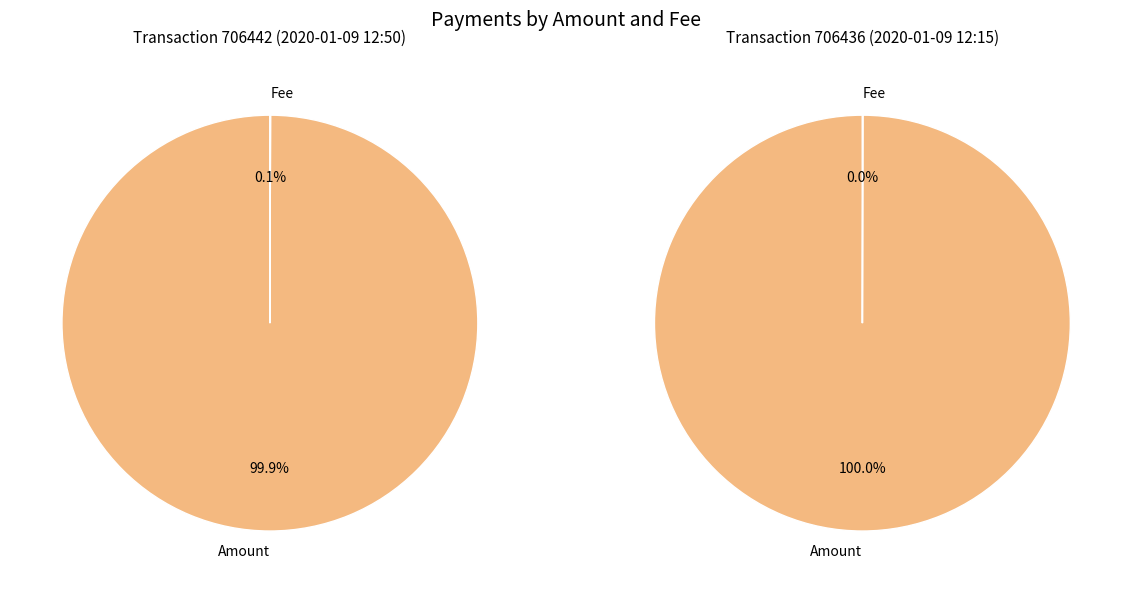

Do 1 and 0 together represent more than half of the pie?

Yes